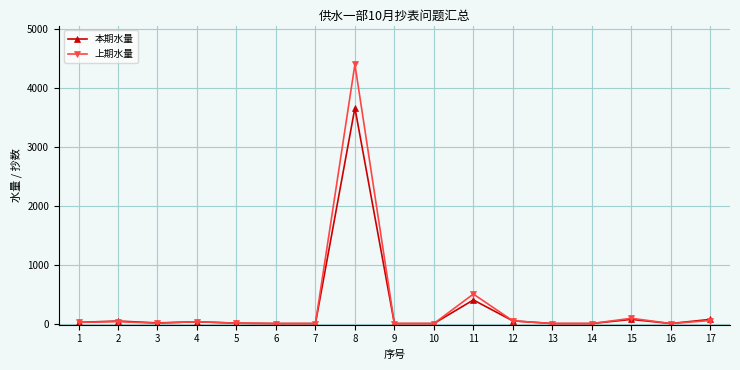

At which category is the sum across all series the highest?

8